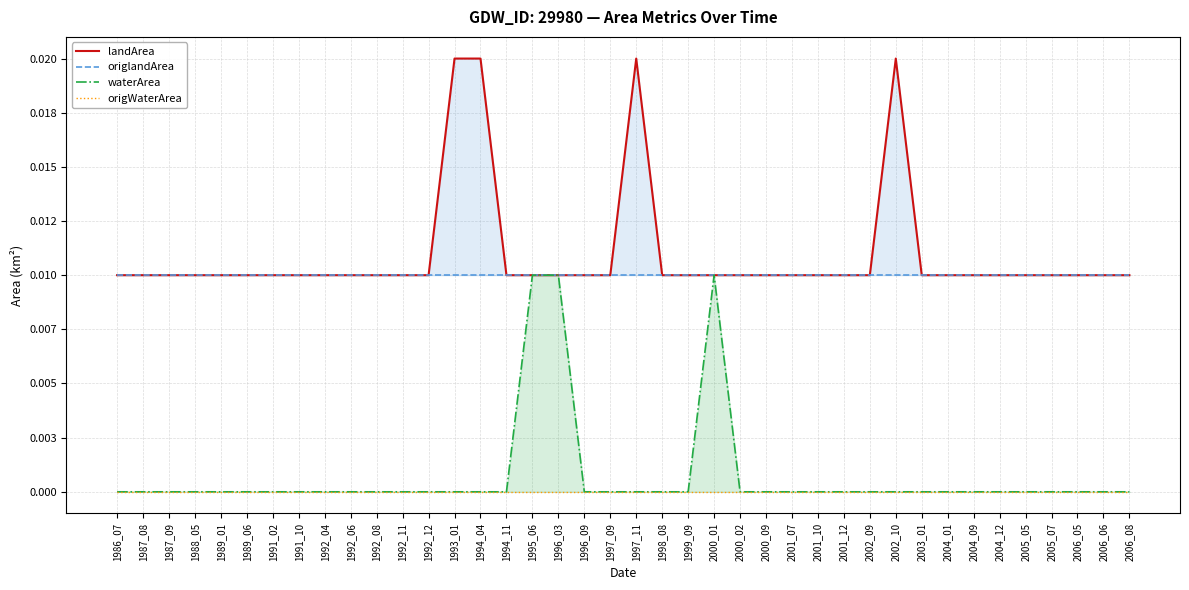

True or false: landArea and waterArea intersect in this chart.

False